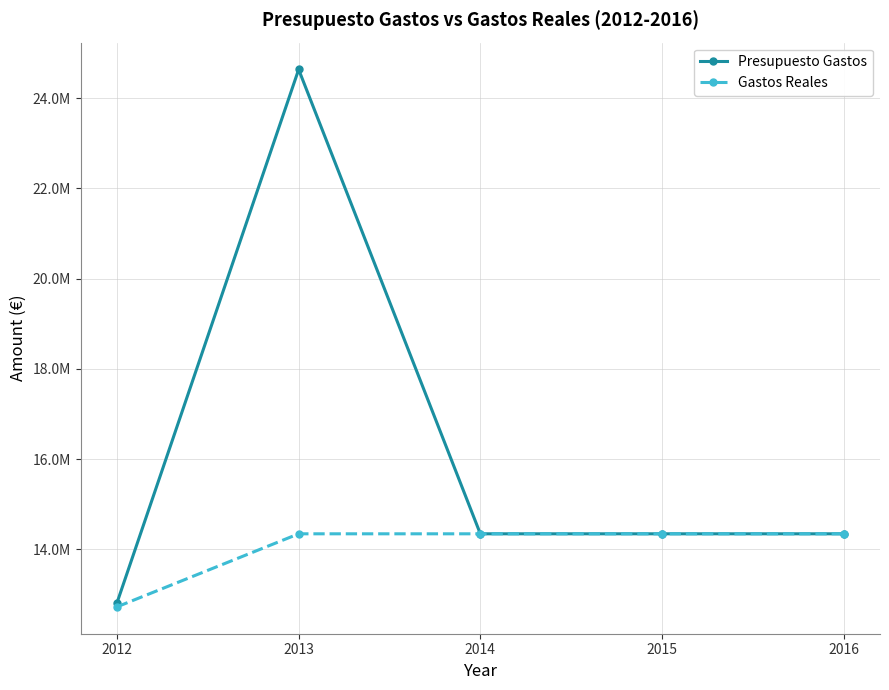

What is the maximum value for Presupuesto Gastos?

24635933.7